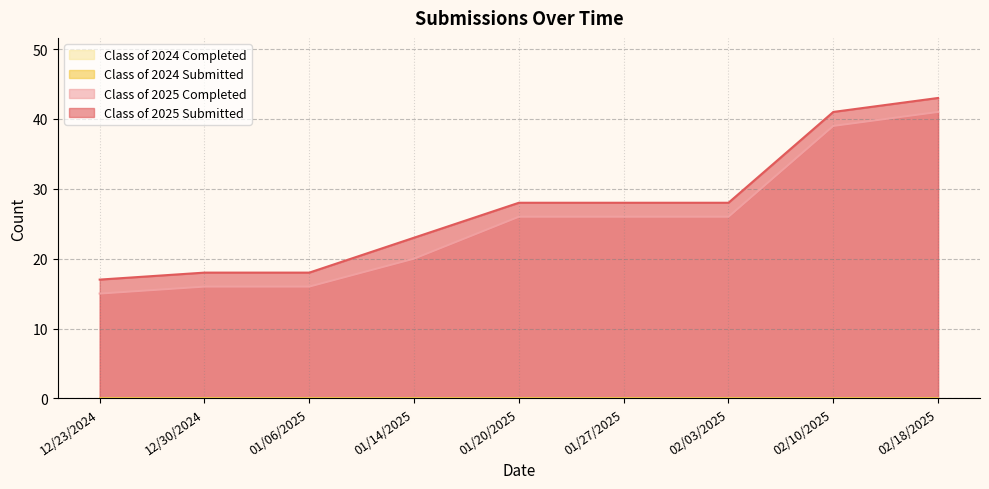

Is it true that Class of 2025 Completed equals 26 at 01/06/2025?

False